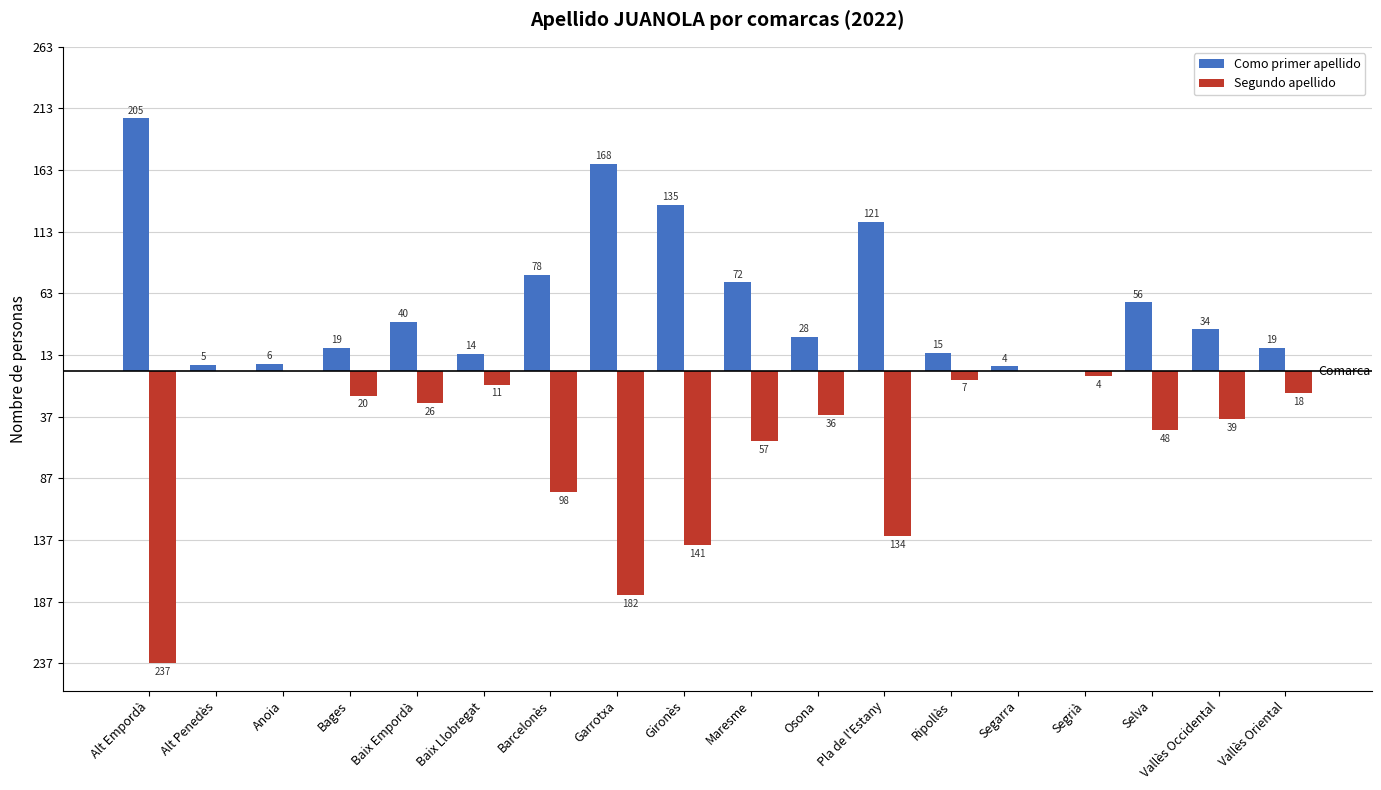

What is the label of the 9th bar from the left?

Gironès